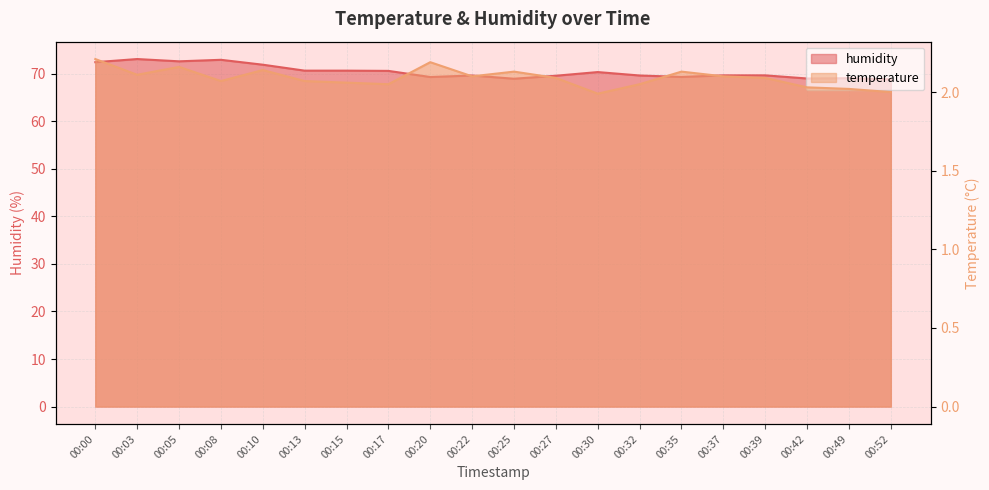

What is the spread (max minus min) of values at 00:08?

70.8